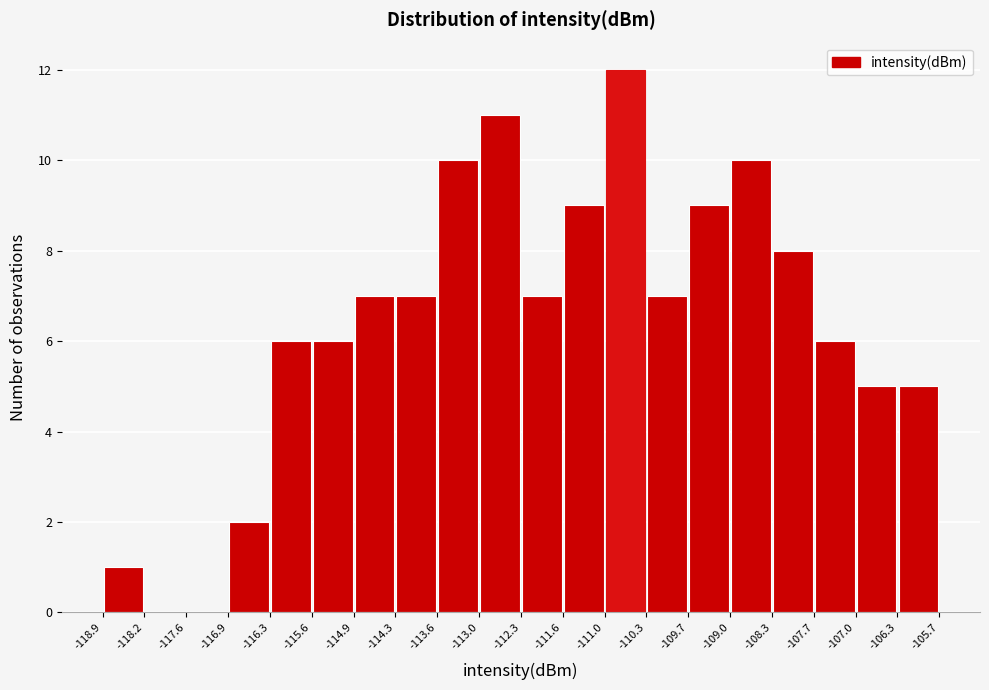

Reading left to right, list every bar in this chart as the range it spans on the x-axis followed by its height. The values are not printed on the chart, so give them approximately, as read against the axis.

-118.9 to -118.2: 1
-118.2 to -117.6: 0
-117.6 to -116.9: 0
-116.9 to -116.3: 2
-116.3 to -115.6: 6
-115.6 to -114.9: 6
-114.9 to -114.3: 7
-114.3 to -113.6: 7
-113.6 to -113.0: 10
-113.0 to -112.3: 11
-112.3 to -111.6: 7
-111.6 to -111.0: 9
-111.0 to -110.3: 12
-110.3 to -109.7: 7
-109.7 to -109.0: 9
-109.0 to -108.3: 10
-108.3 to -107.7: 8
-107.7 to -107.0: 6
-107.0 to -106.3: 5
-106.3 to -105.7: 5